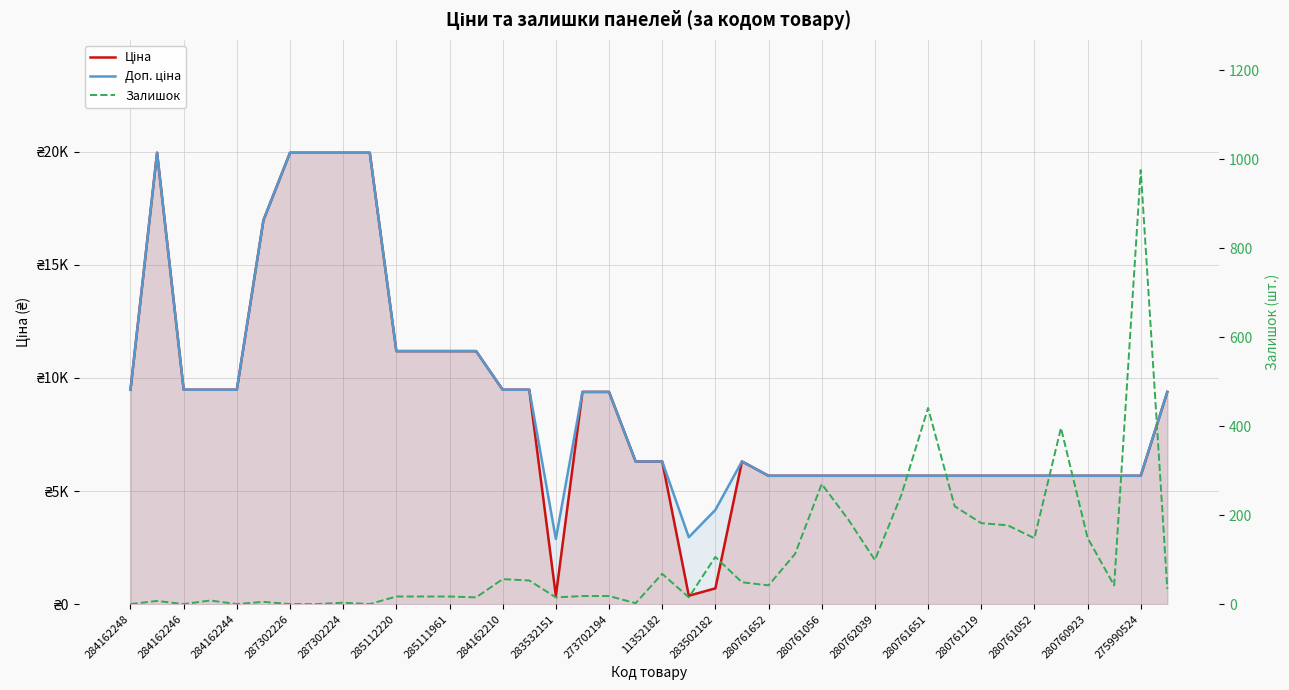

At which category is the sum across all series the highest?

284162246